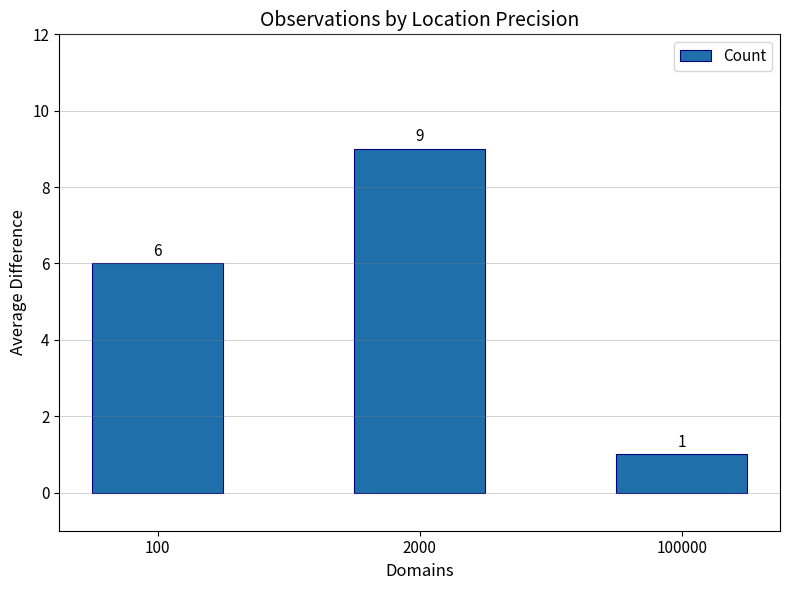

What is the value of the 1st bar from the left?

6